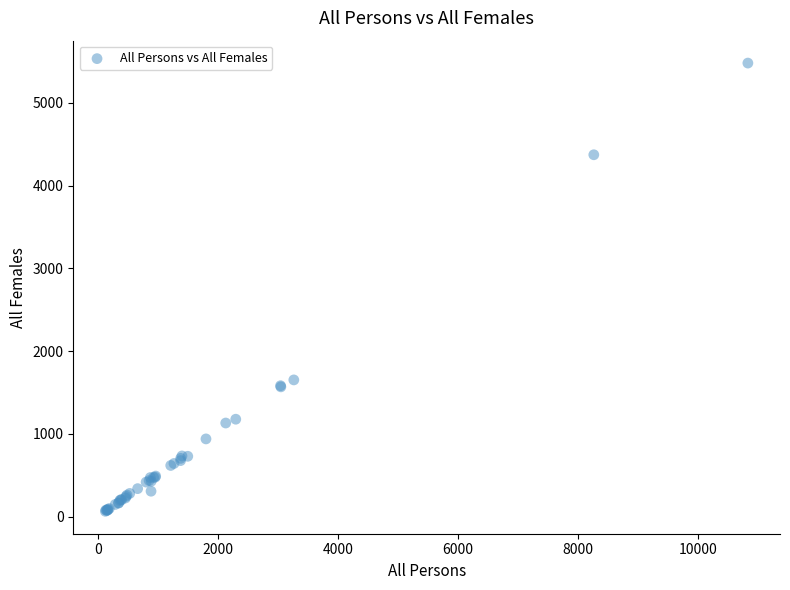

What Y value in the scatter plot is closest to 2773?

1653